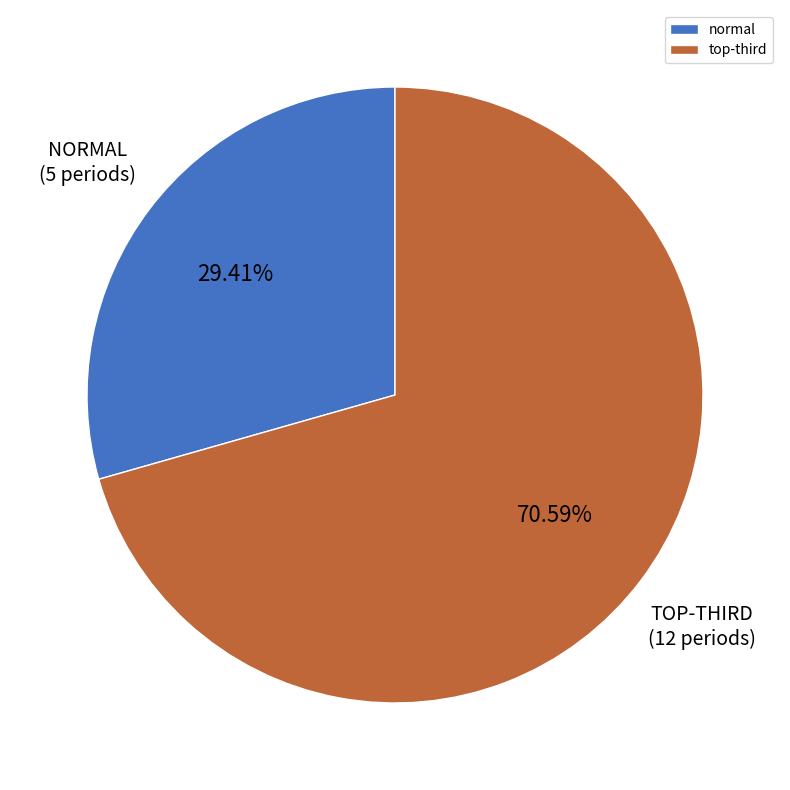

Count the number of slices in the pie.

2